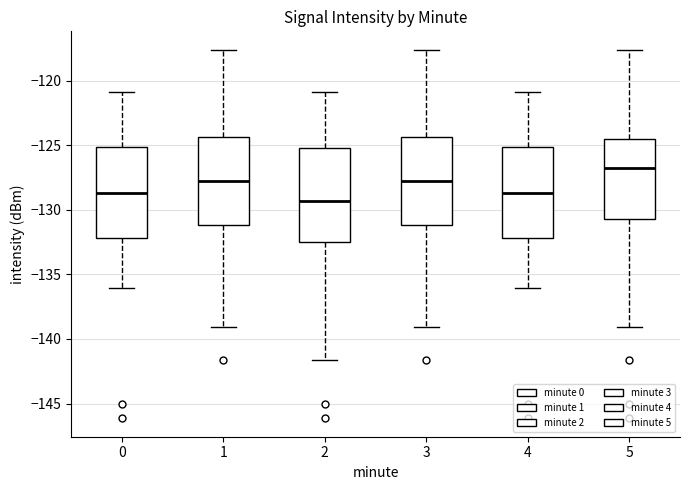

Which box's median line is the highest?

5